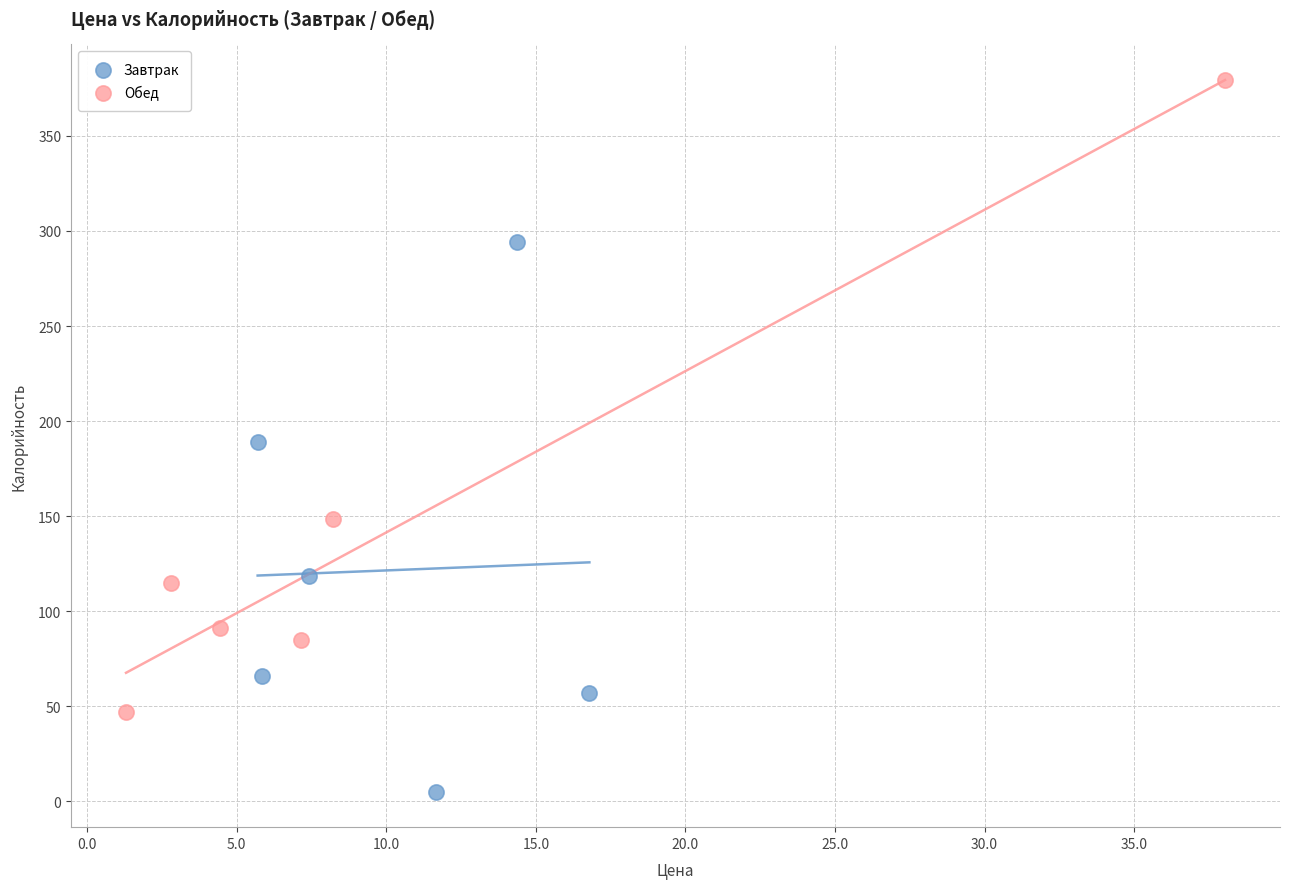

Which series reaches the maximum Y coordinate?

Обед